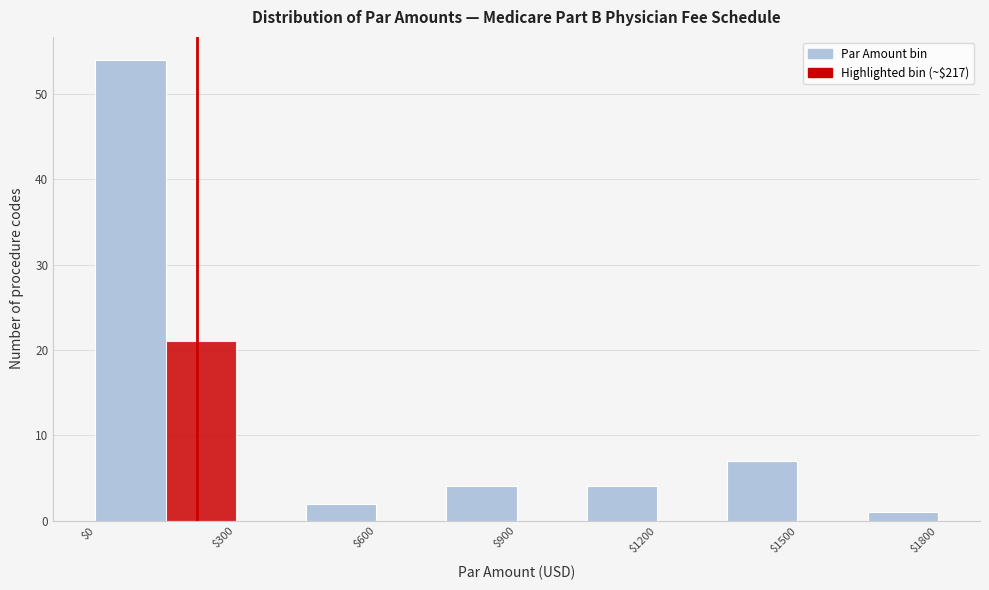

Around what value on the x-axis is the tallest bar? Give the approximate position of its centre, as read against the axis.

100